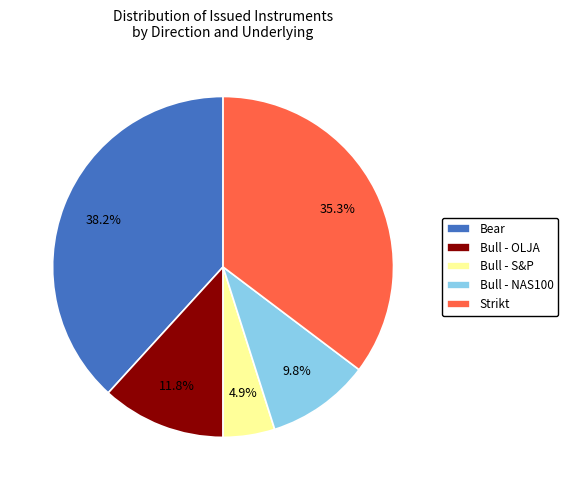

Combined, what portion of the pie is Bear and Bull - NAS100?

48.0%